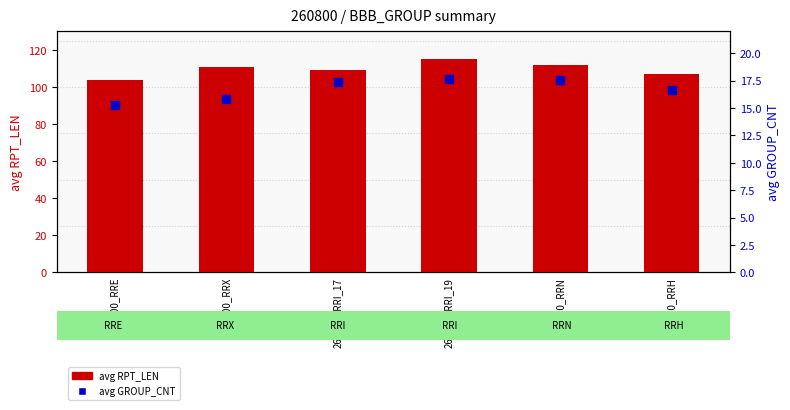

At how many categories does at least one series exceed 89?

6